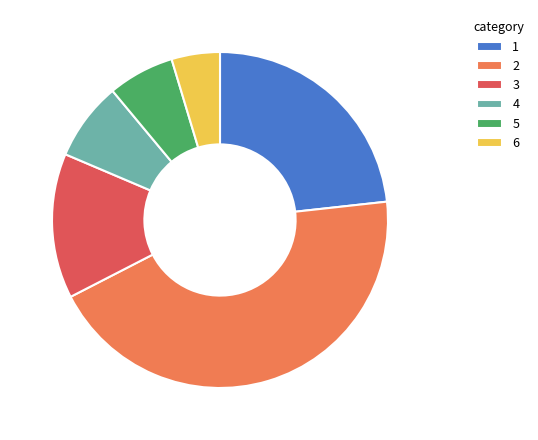

Is there any slice that represents more than half of the pie?

No